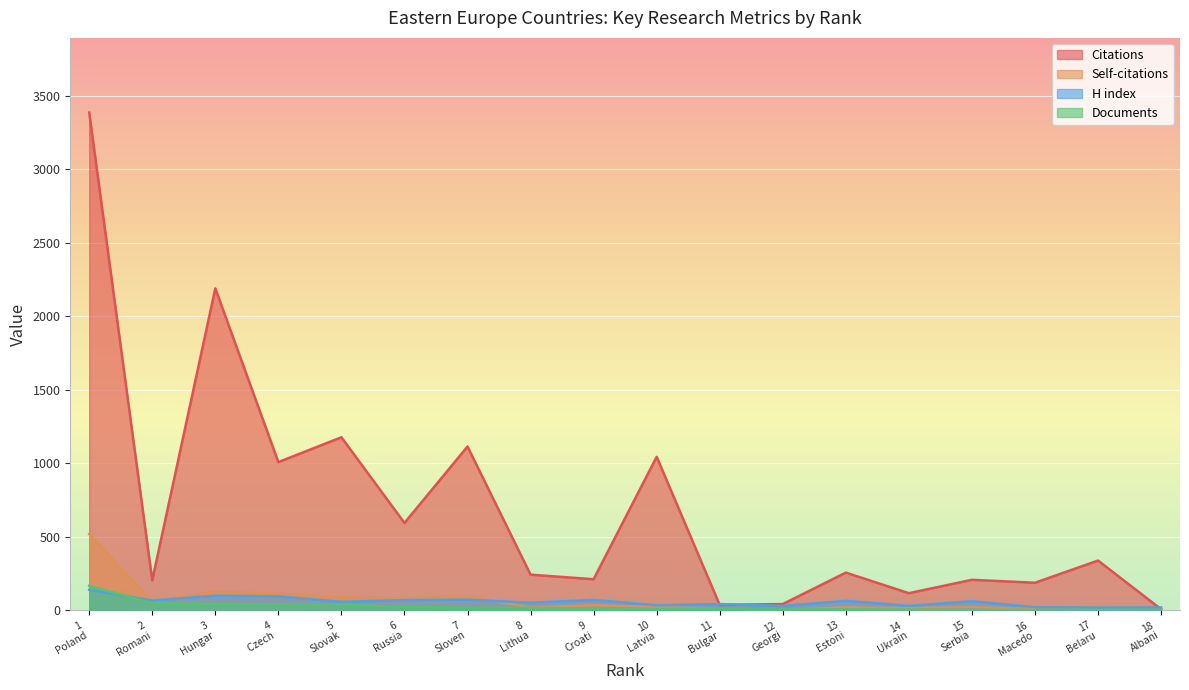

Reading right to left, extract all data points from this chart.

Citations: 6	337	186	206	115	255	41	35	1043	210	241	1113	593	1176	1007	2189	203	3386
Self-citations: 5	20	7	21	13	19	0	6	22	33	18	95	78	87	109	125	58	517
H index: 18	17	20	60	29	63	28	41	33	69	50	71	68	56	94	98	65	138
Documents: 1	1	1	1	3	5	5	6	7	11	15	16	21	36	39	42	46	165